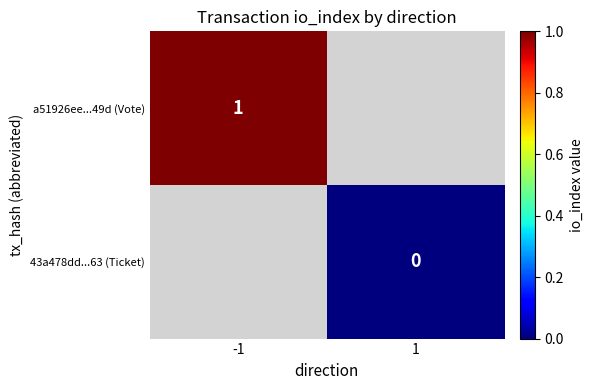

Is it true that a51926ee...49d (Vote) equals 0 at -1?

False